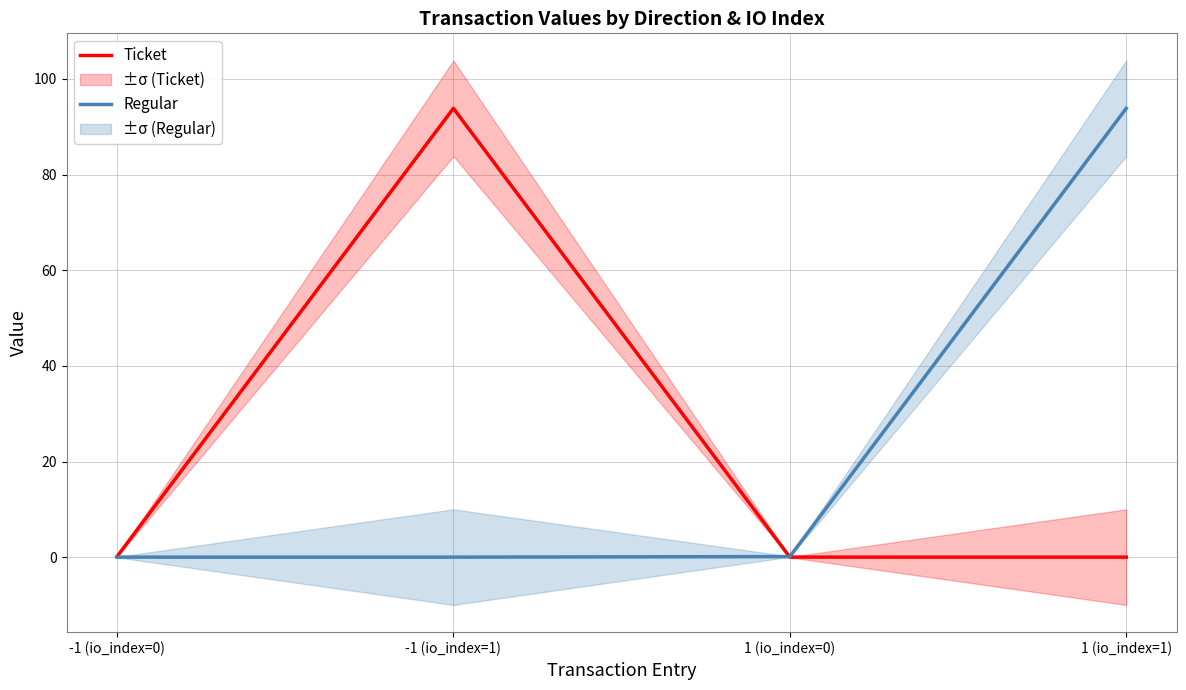

Does the chart display data point markers on the line(s)?

No